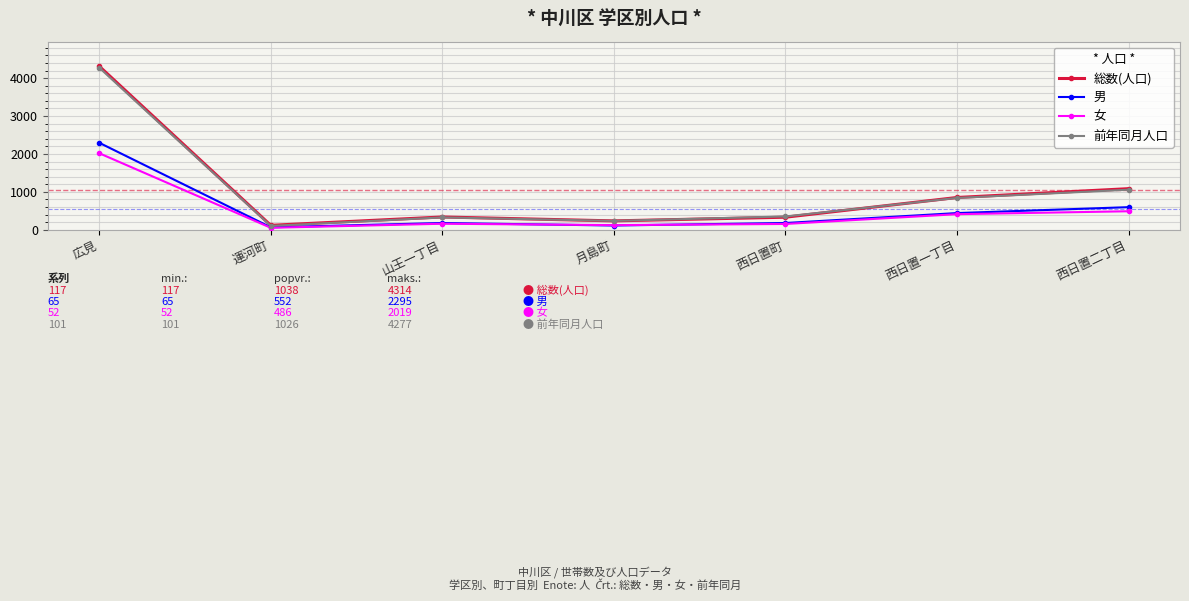

Is the value of 男 at 広見 greater than the value of 女 at 西日置二丁目?

Yes